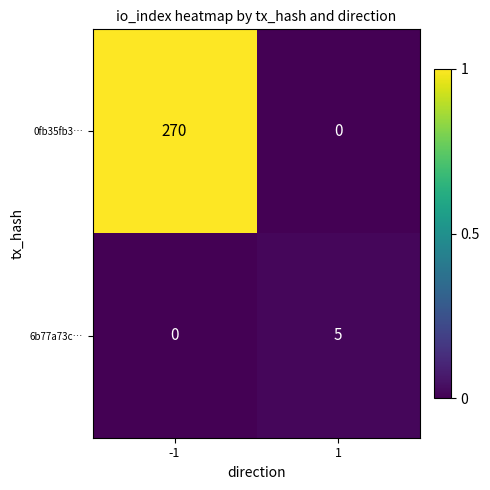

What is the difference between the highest and lowest values at -1?

270